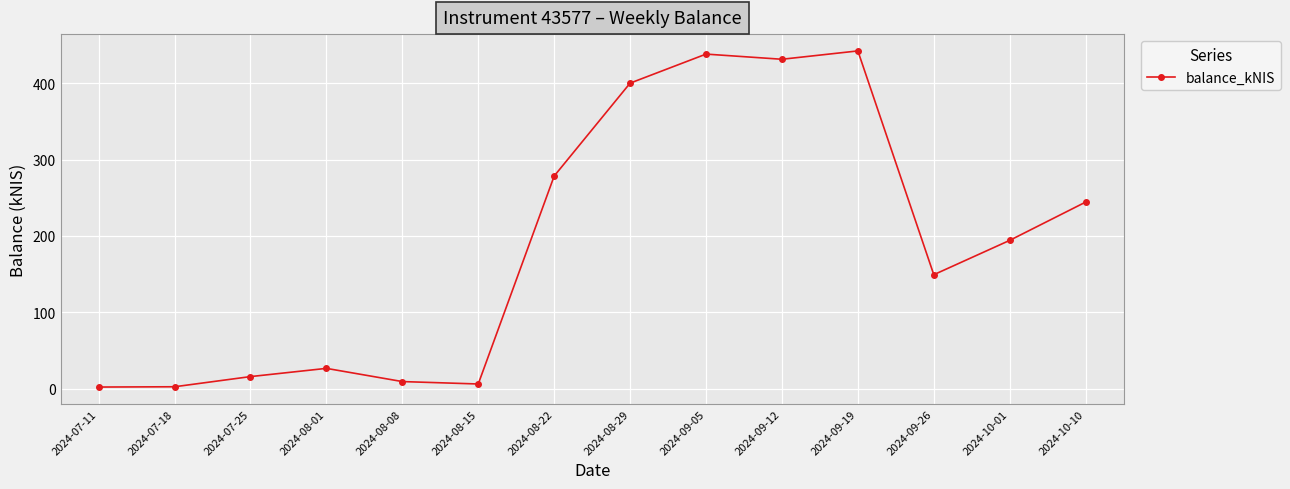

What is the greatest value displayed?

442.1